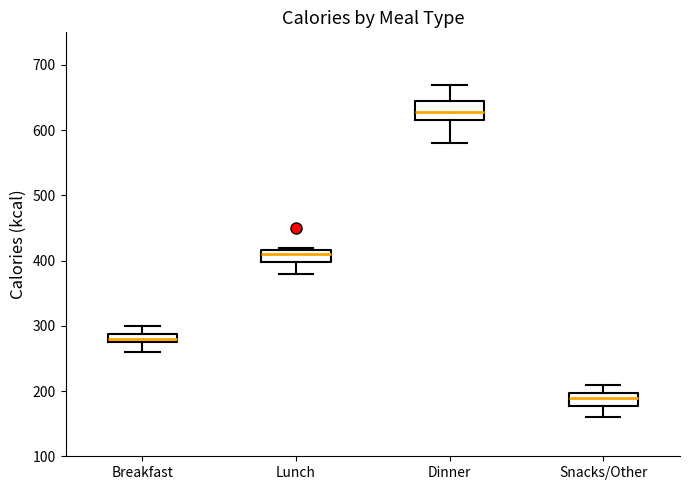

Comparing the boxes themselves (not the whiskers), which one is the tallest?

Dinner